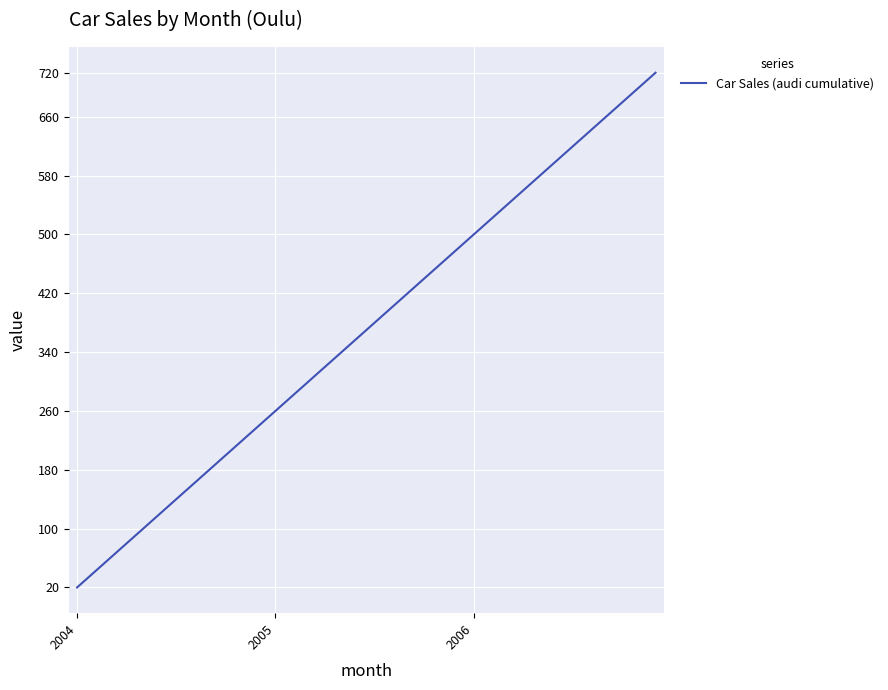

What is the difference between the maximum and minimum values?

700